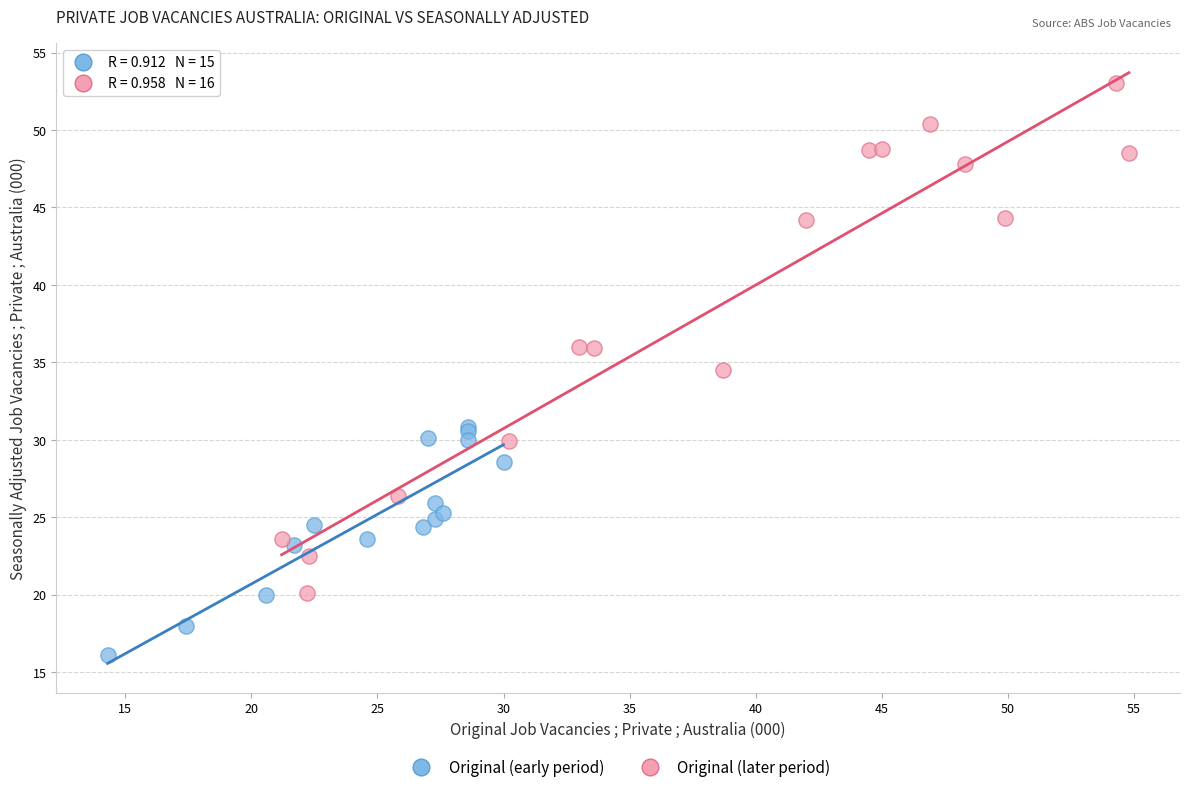

Which series contains the lowest Y value?

Original (early period)